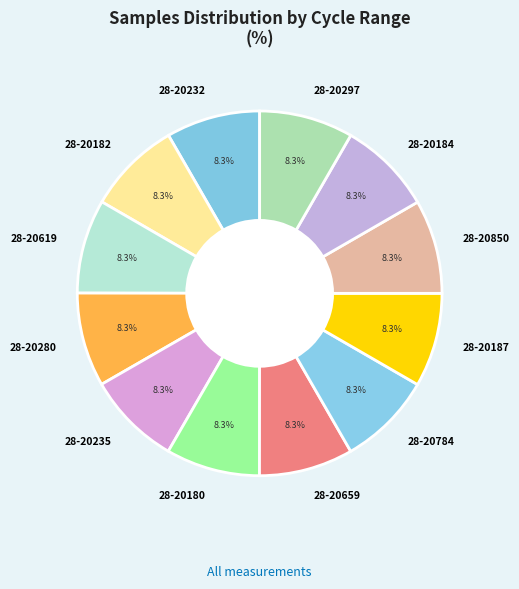

Approximately how many times larger is the value at 28-20297 compared to 28-20784?

1.0